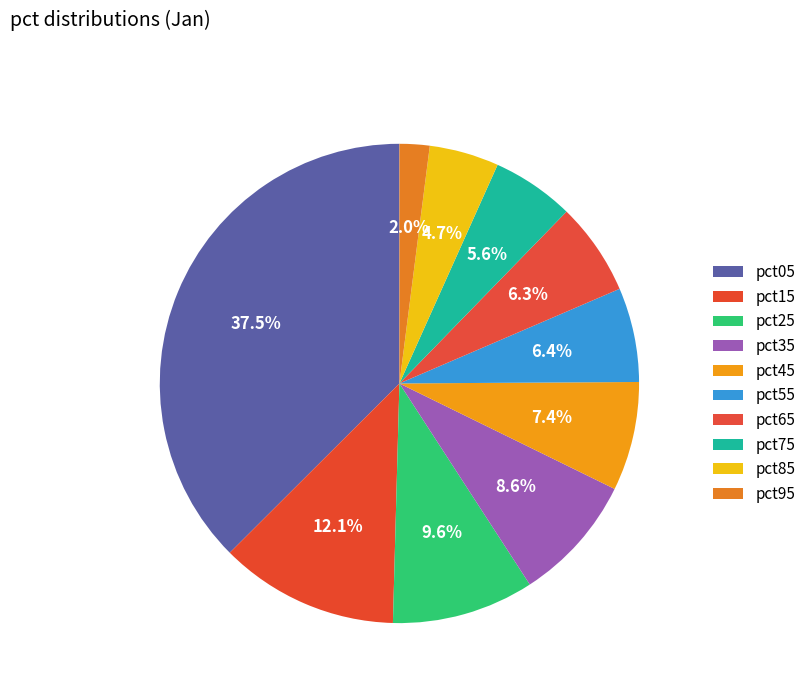

How many slices are in this pie chart?

10